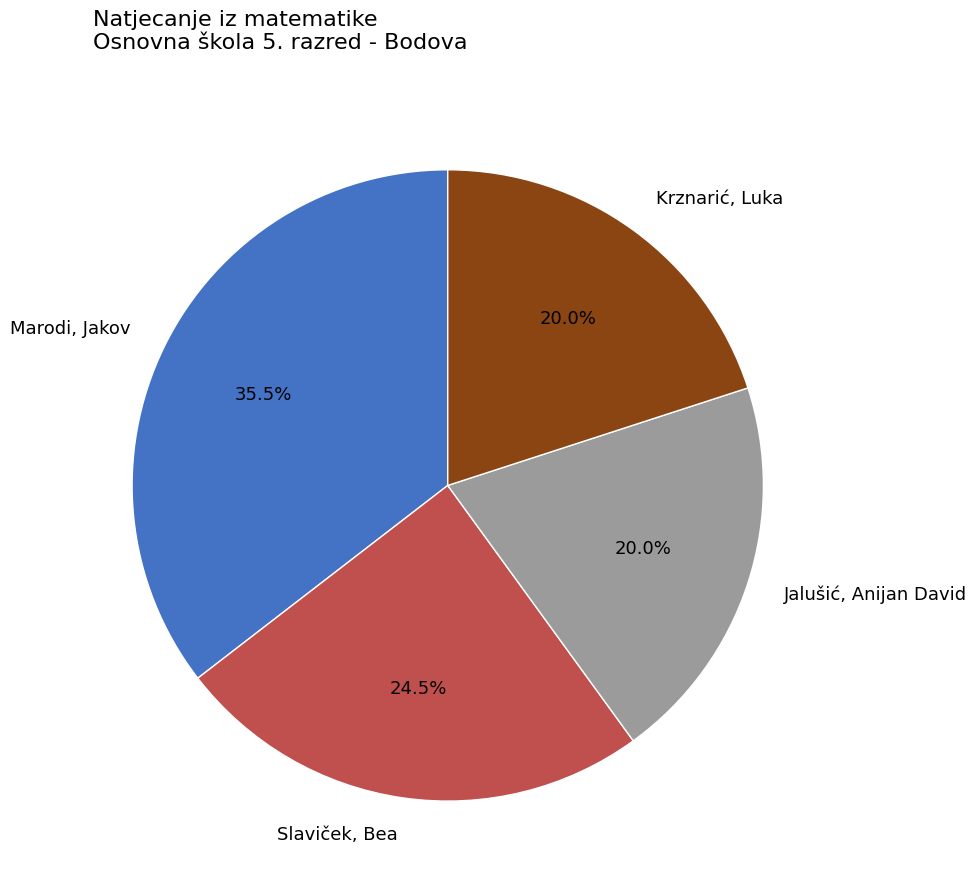

What is the ratio of the value at Marodi, Jakov to the value at Slaviček, Bea?

1.4